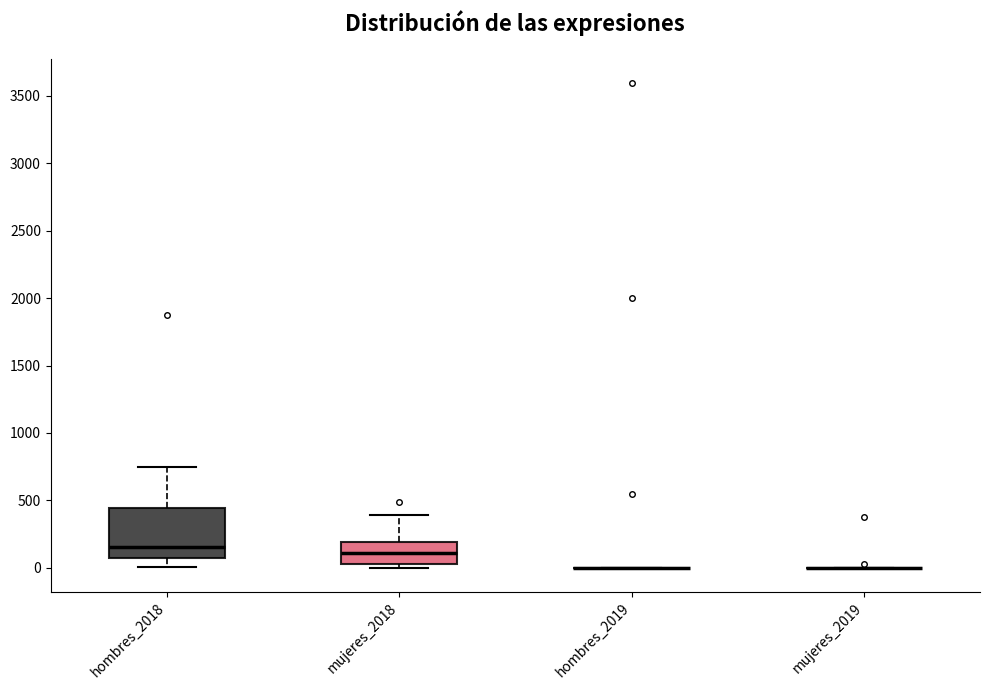

Reading left to right, read every box against the y-axis: the position of its median line, the range the box covers, and the ends of its whiskers. The values are not printed on the chart, so give them approximately, as read against the axis.

hombres_2018: median 150, box 50 to 450, whiskers 0 to 750
mujeres_2018: median 100, box 50 to 200, whiskers 0 to 400
hombres_2019: box collapsed to a line at 0, whiskers 0 to 0
mujeres_2019: box collapsed to a line at 0, whiskers 0 to 0